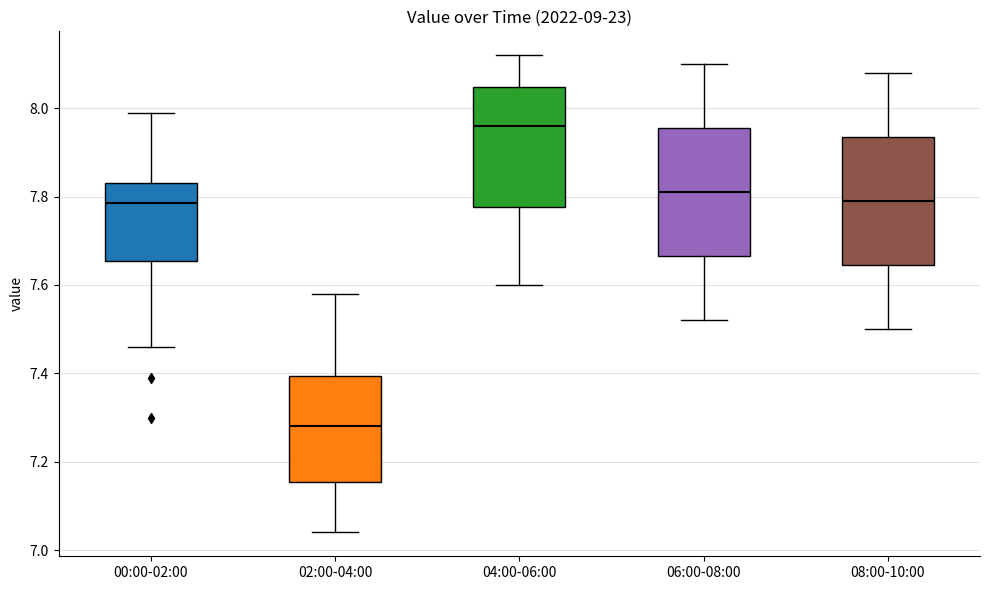

Where does the lower whisker of the box for 06:00-08:00 end on the y-axis? The values are not printed on the chart, so give them approximately, as read against the axis.

7.52